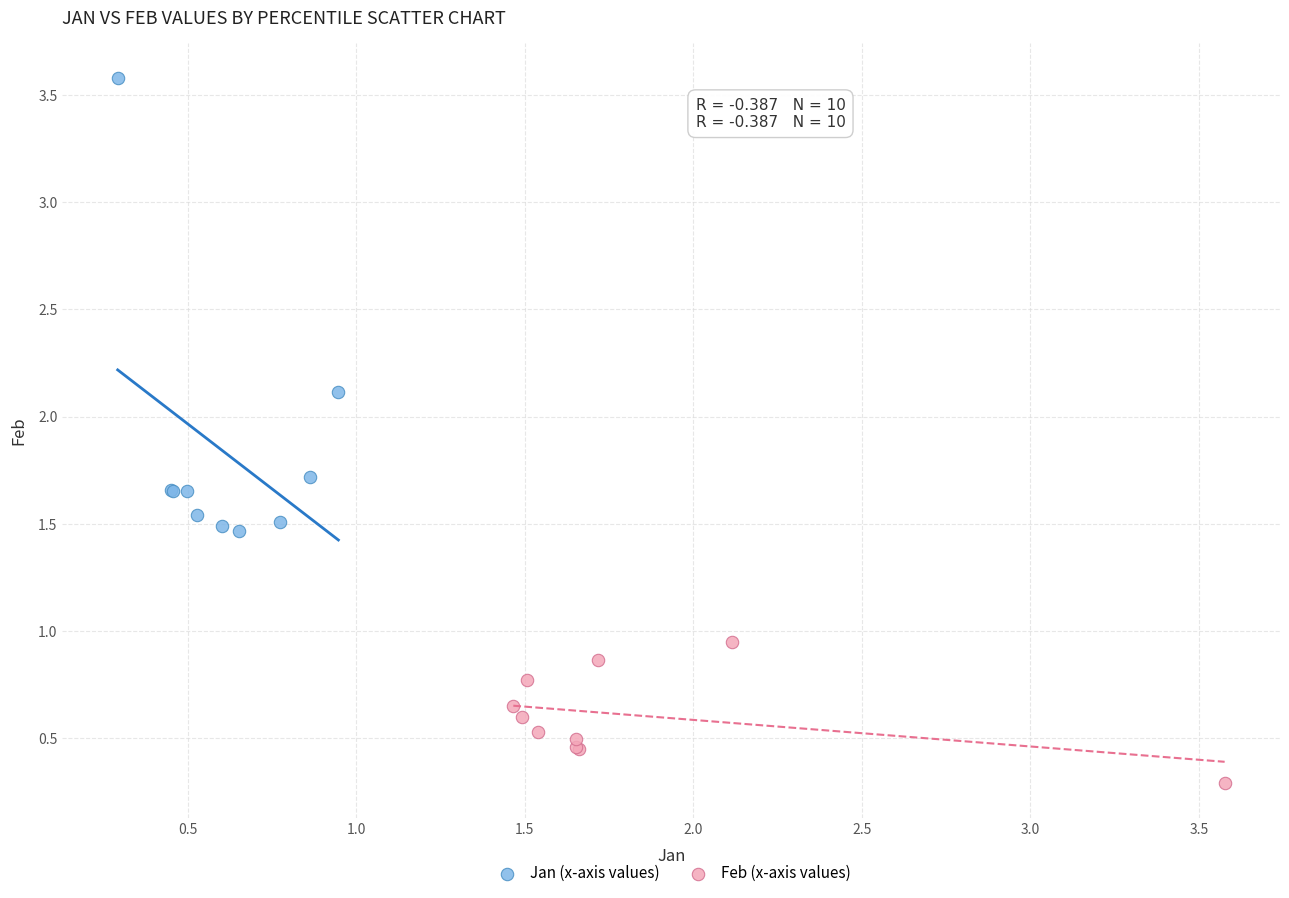

Which series has the widest spread of Y values?

Jan (x-axis values)